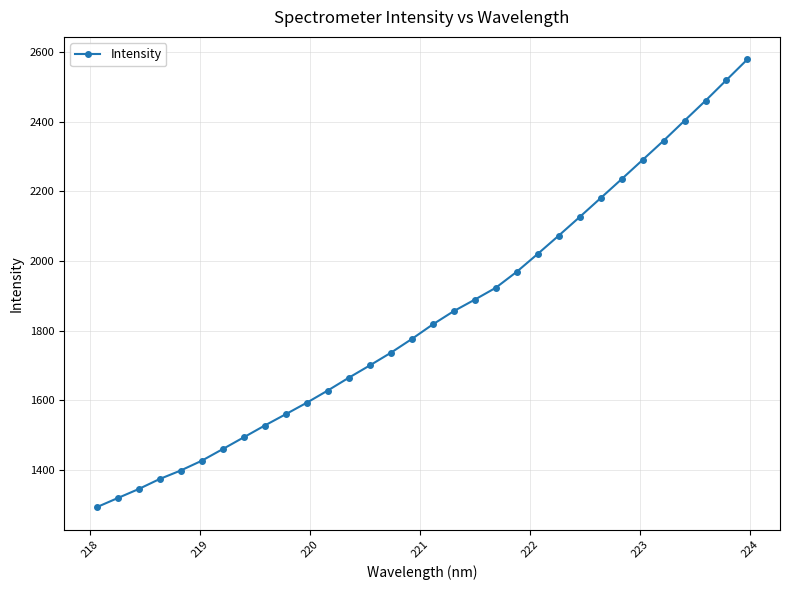

What is the maximum value shown in the chart?

2579.8